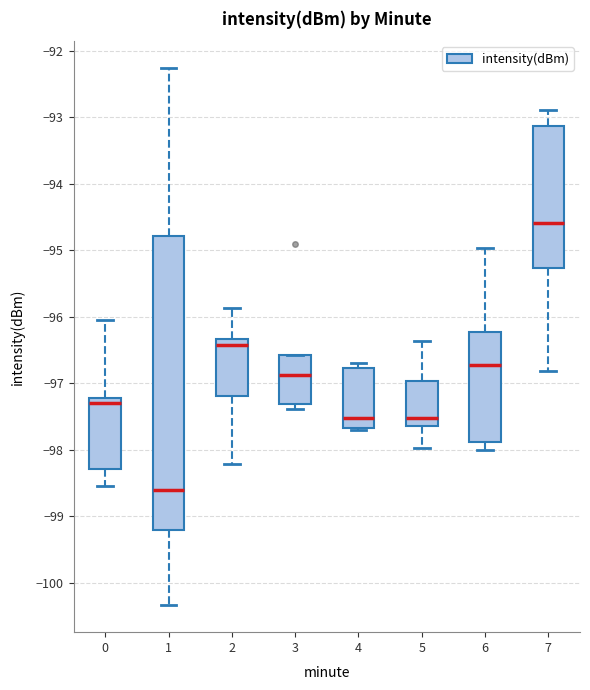

Where is the lower edge of the box at x = 7 on the y-axis? The values are not printed on the chart, so give them approximately, as read against the axis.

-95.3